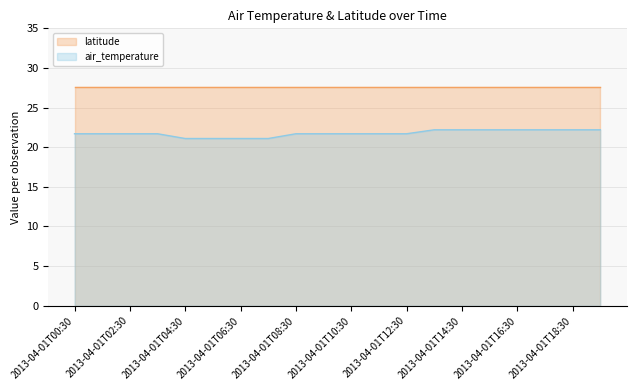

True or false: the data shows 28.9 at 2013-04-01T14:30.

False